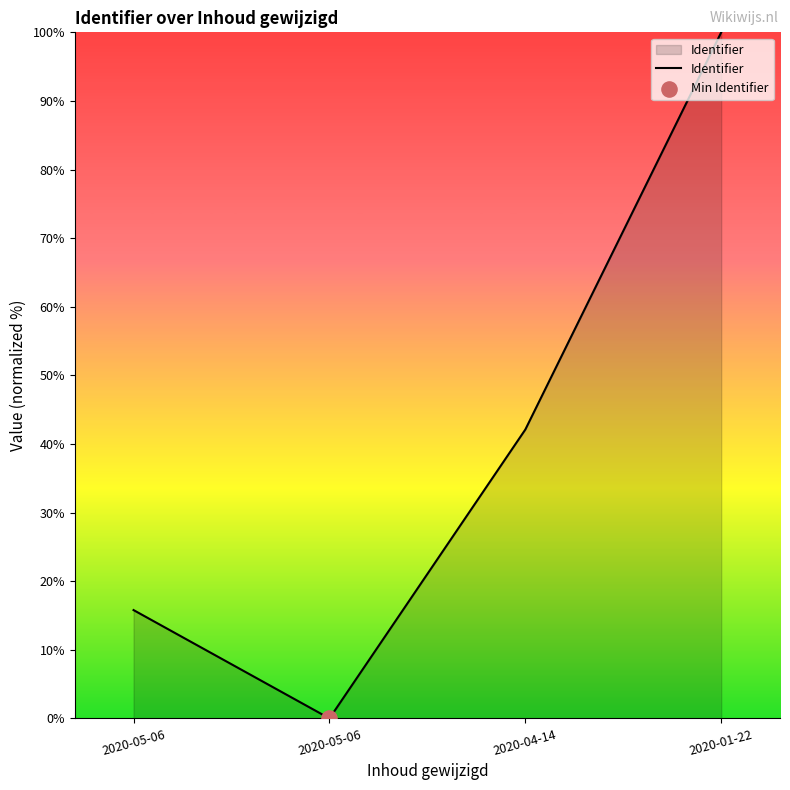

What is the change in value from 2020-05-06 to 2020-05-06?

-15.8